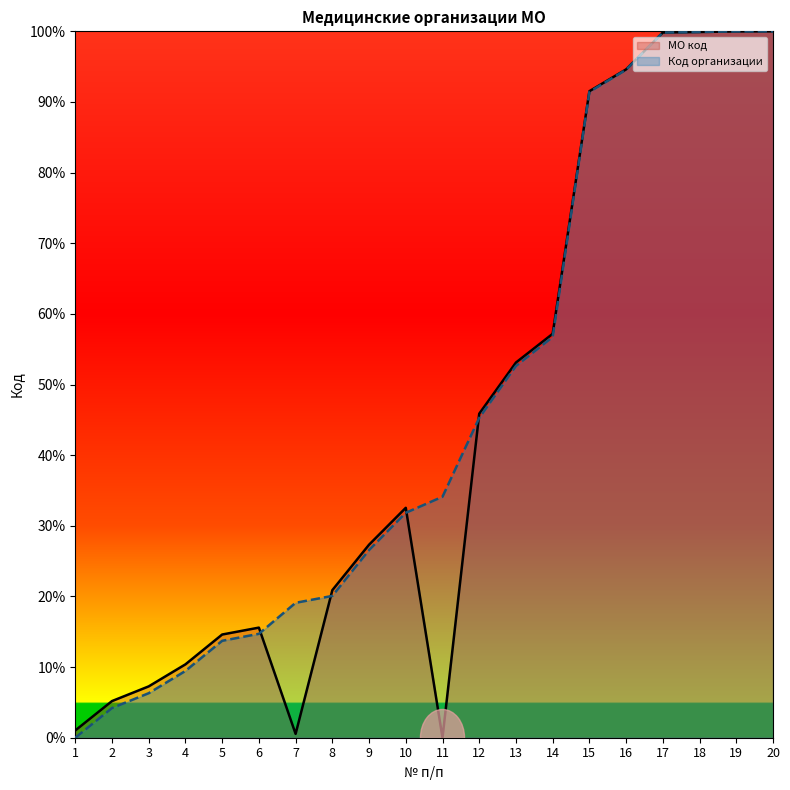

How many categories are shown in the chart?

20